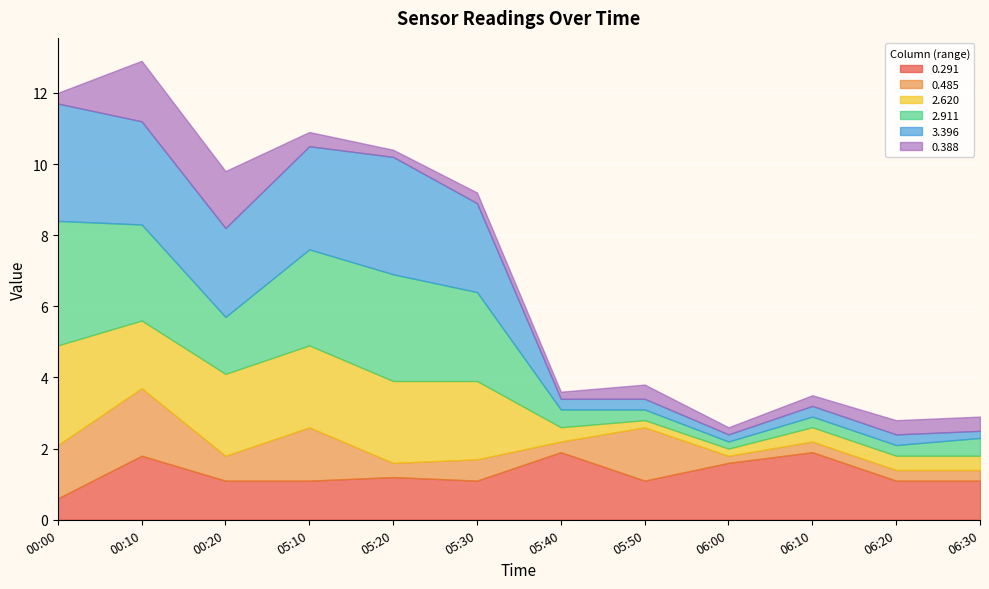

At which category does the chart reach its minimum across all series?

06:00